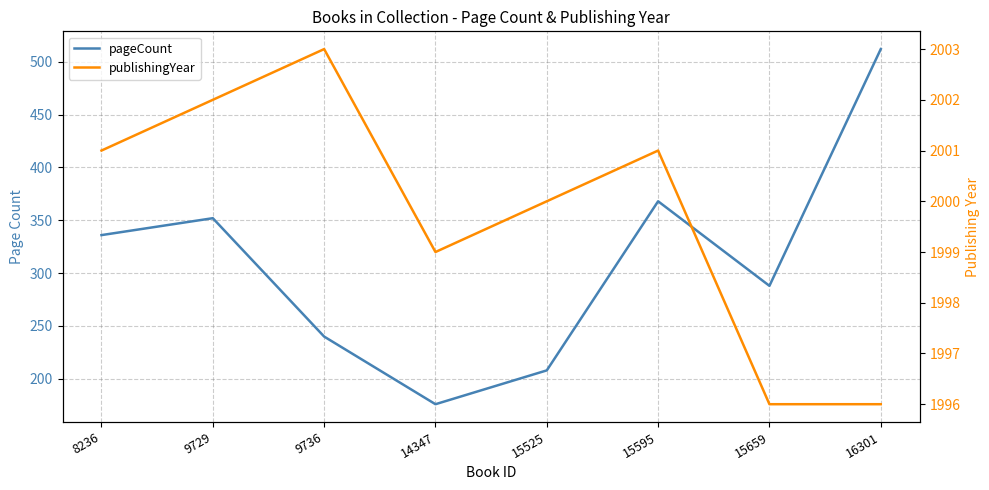

Count the number of data series in this chart.

2